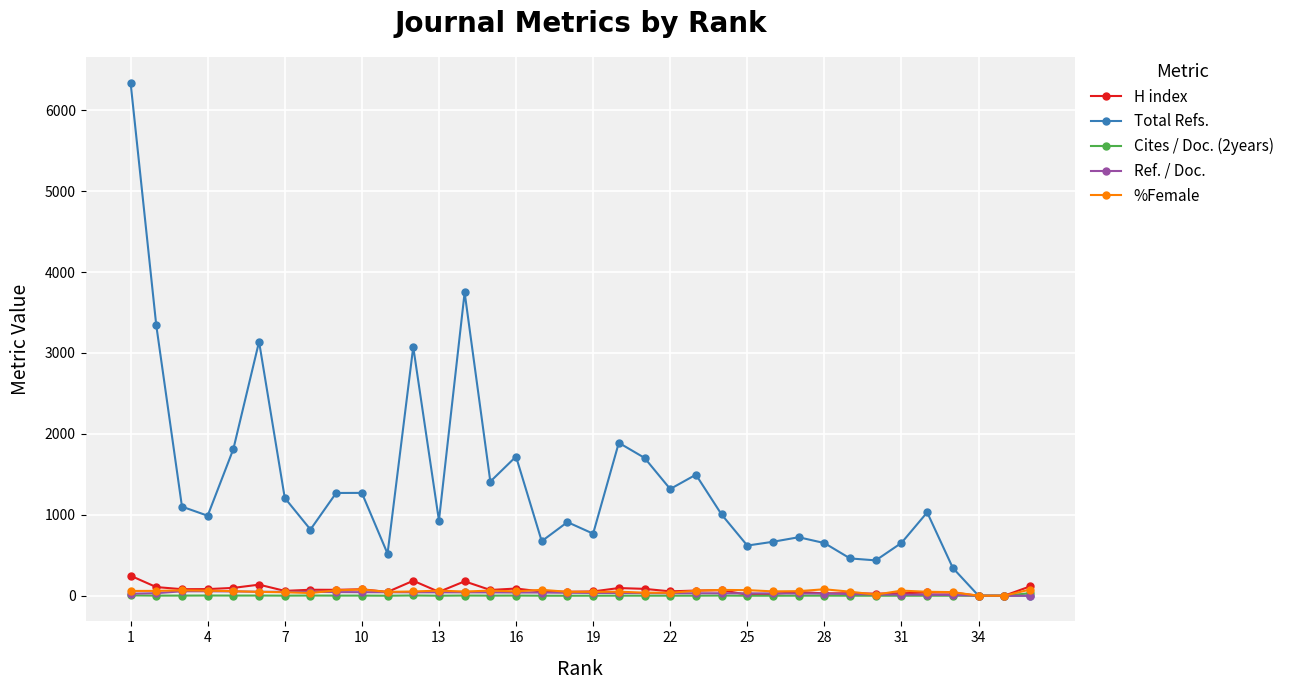

What is the maximum value shown in the chart?

6341.0